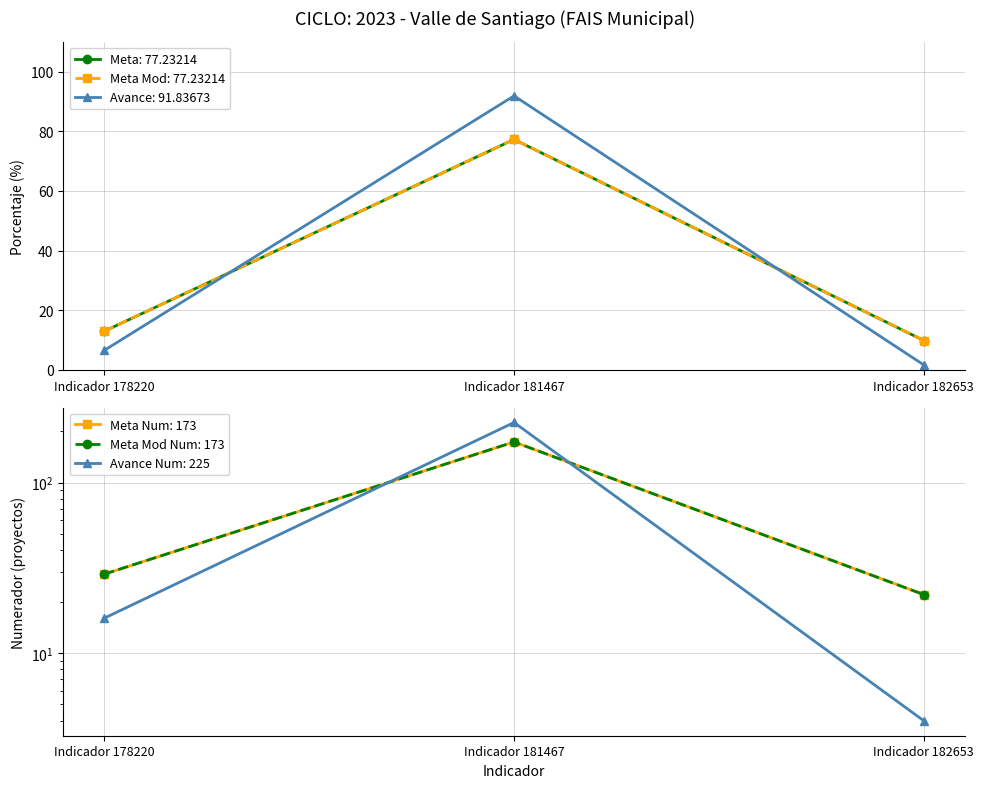

What is the sum of all META_MOD values?

224.0